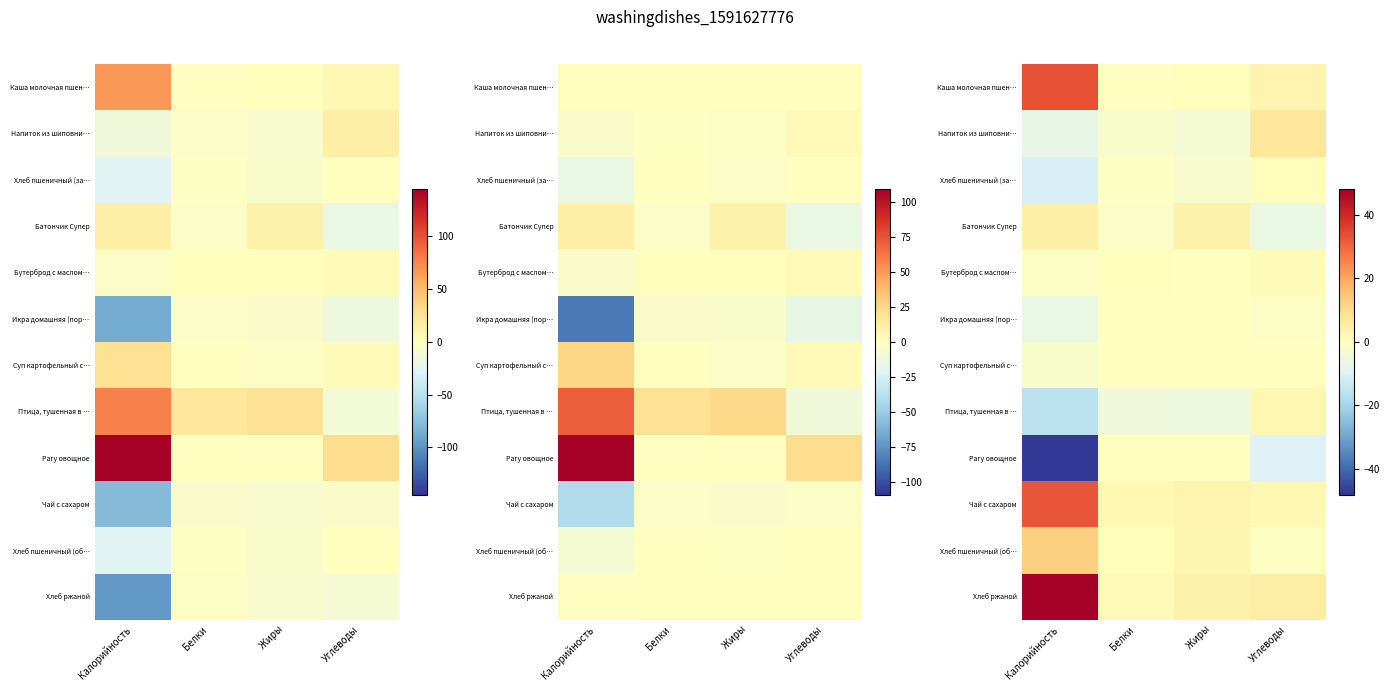

What is the highest value of the Хлеб пшеничный (об… series?

12.6